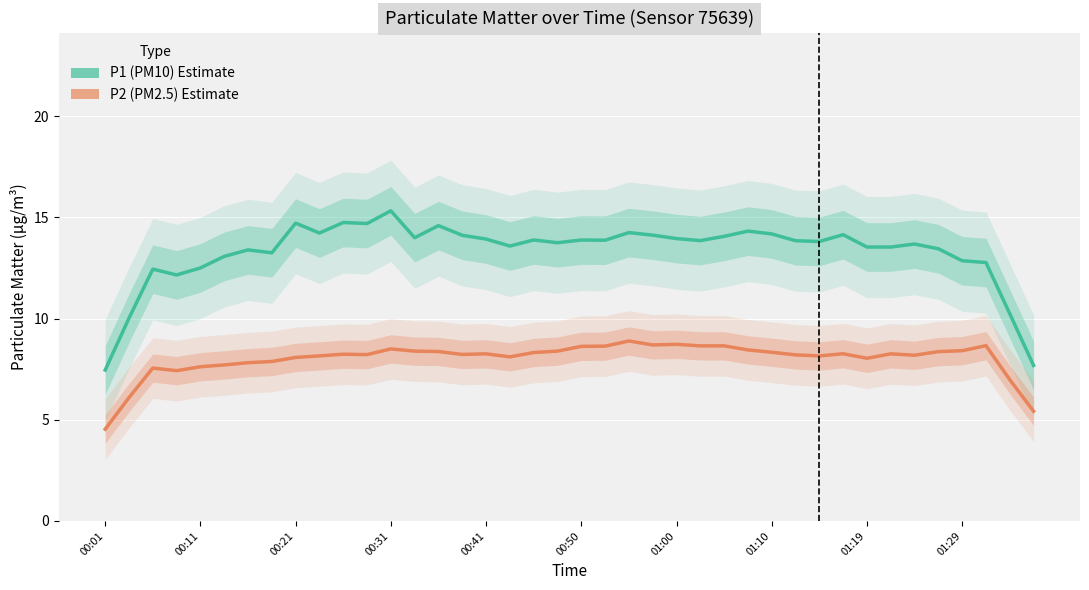

List the series in order of their peak value, highest first.

P1 (PM10) Estimate, P2 (PM2.5) Estimate